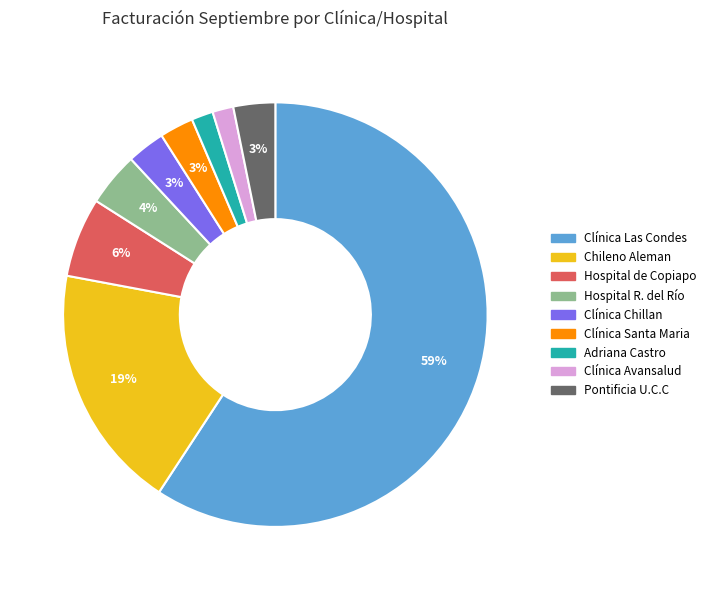

Count the number of slices in the pie.

9